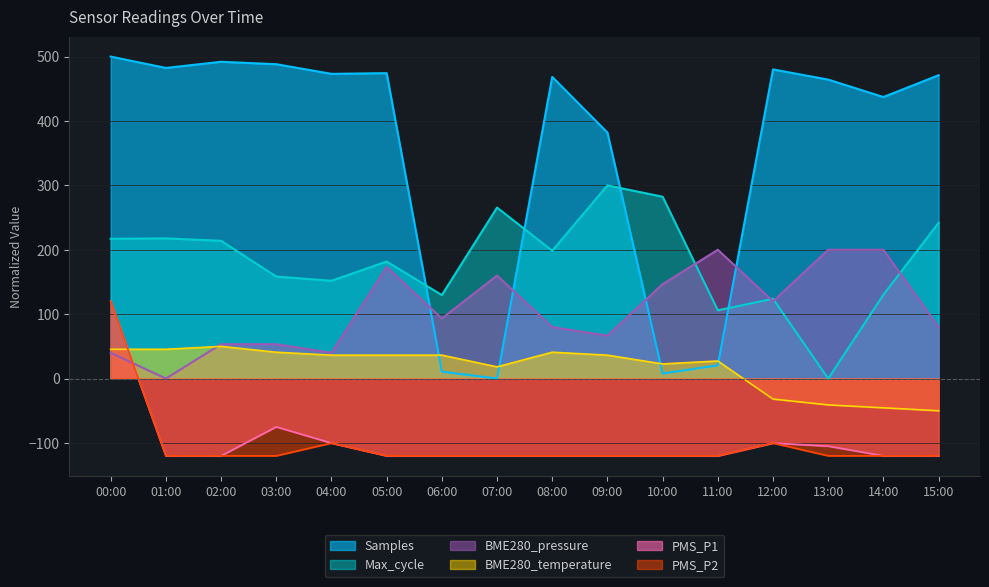

True or false: BME280_temperature has more than 1 points higher than both neighbors.

True